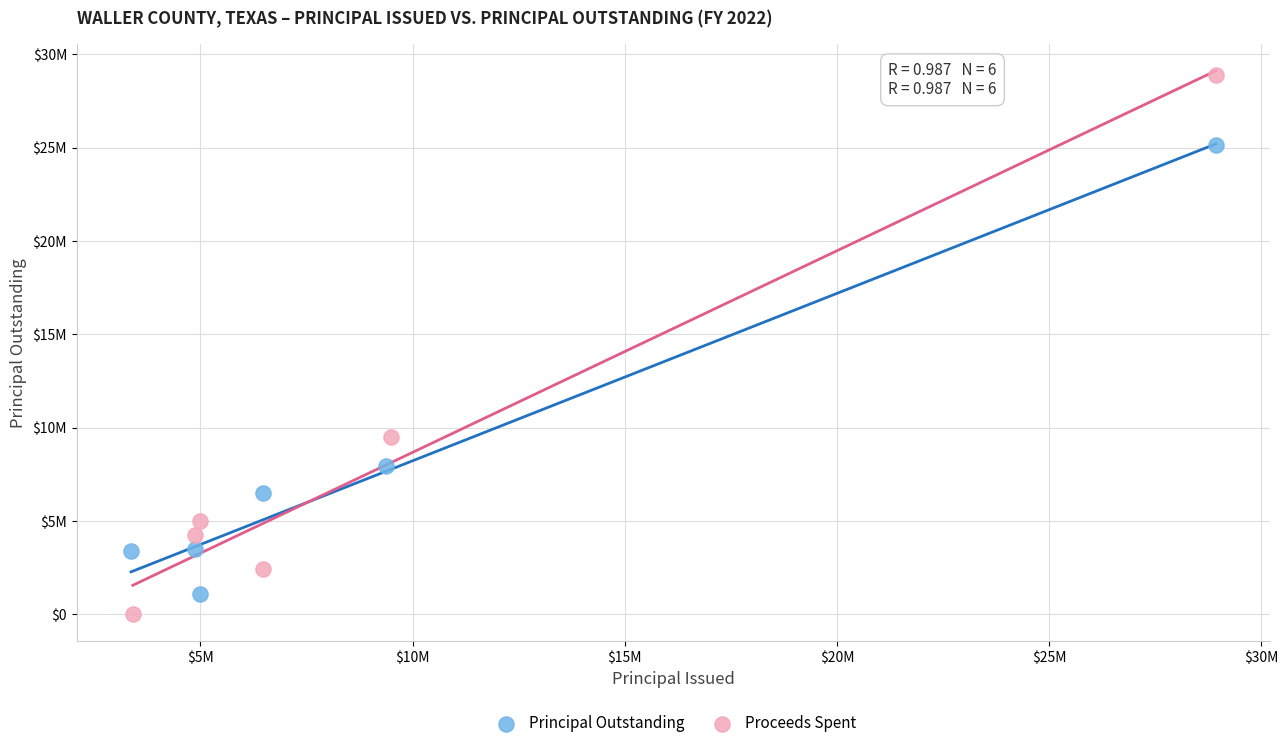

Which series has the widest spread of Y values?

Proceeds Spent